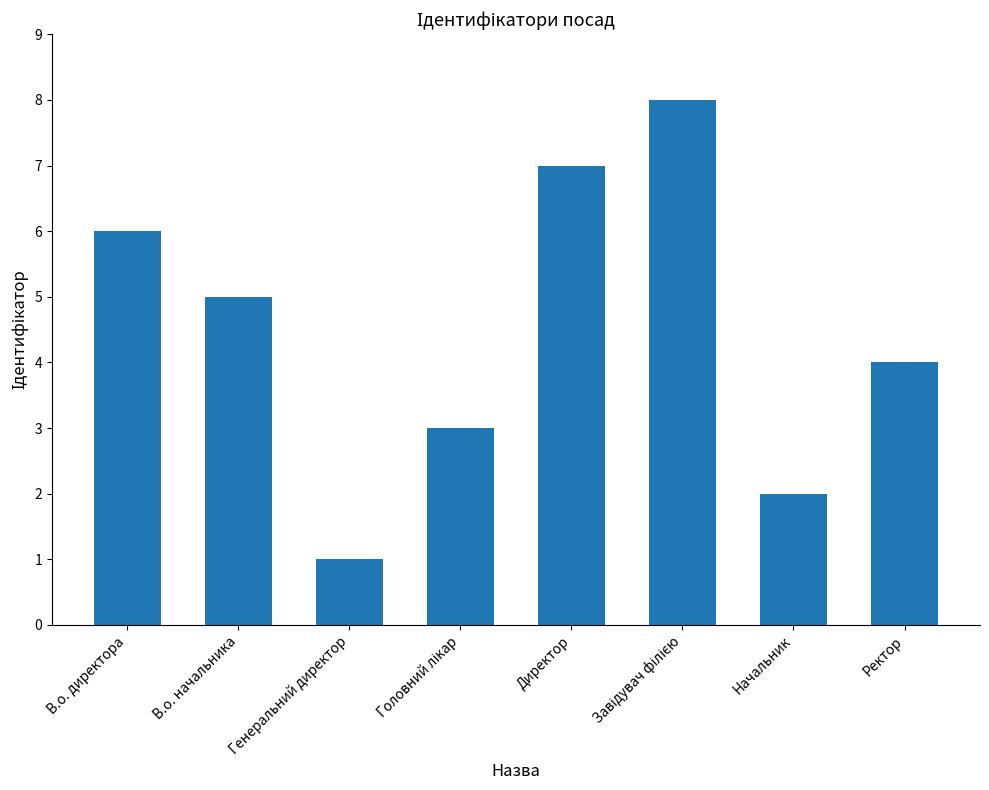

What is the change in value from В.о. директора to Директор?

+1